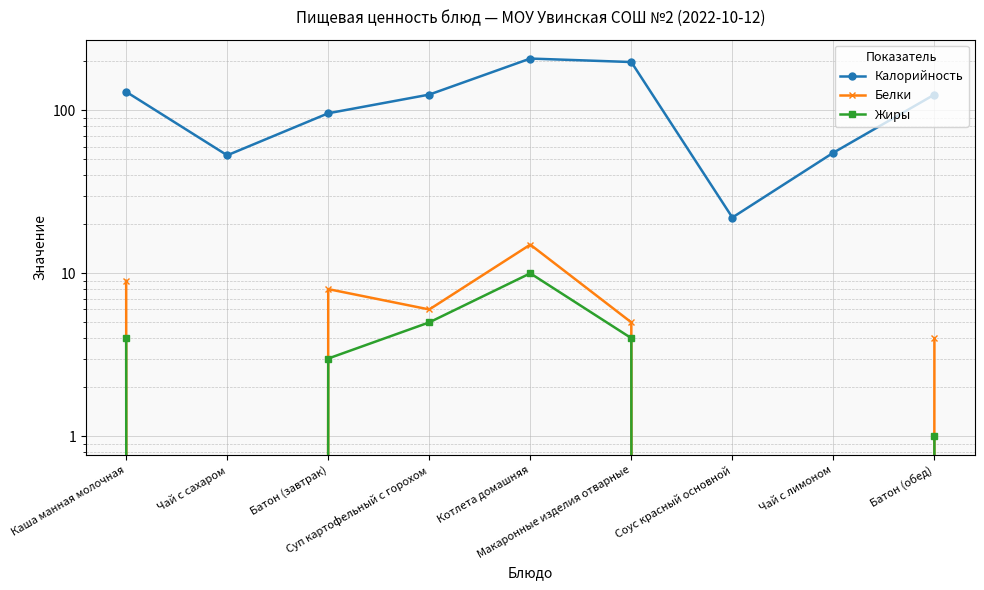

Where is Жиры nearest to the value 5?

Суп картофельный с горохом